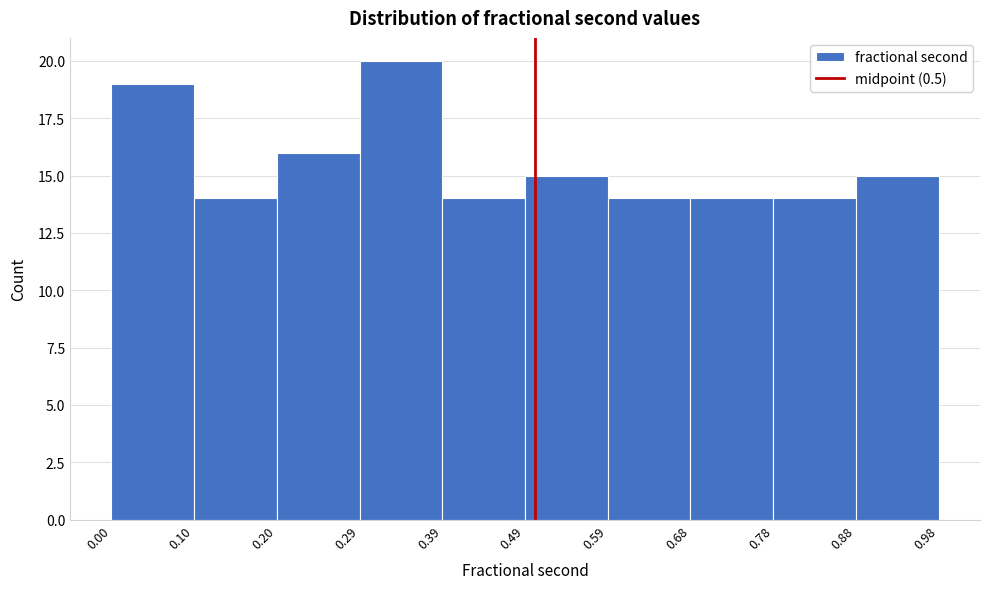

How tall is the bar that spans 0.59 to 0.68 on the x-axis? The values are not printed on the chart, so give them approximately, as read against the axis.

14